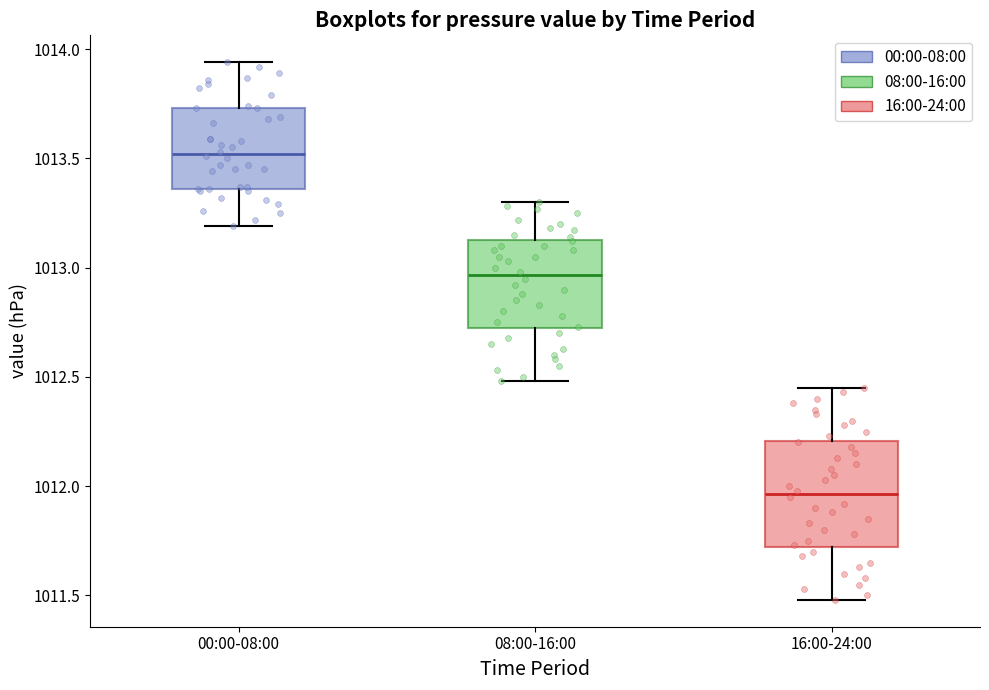

Which box is the tallest, from its lower edge to its upper edge?

16:00-24:00